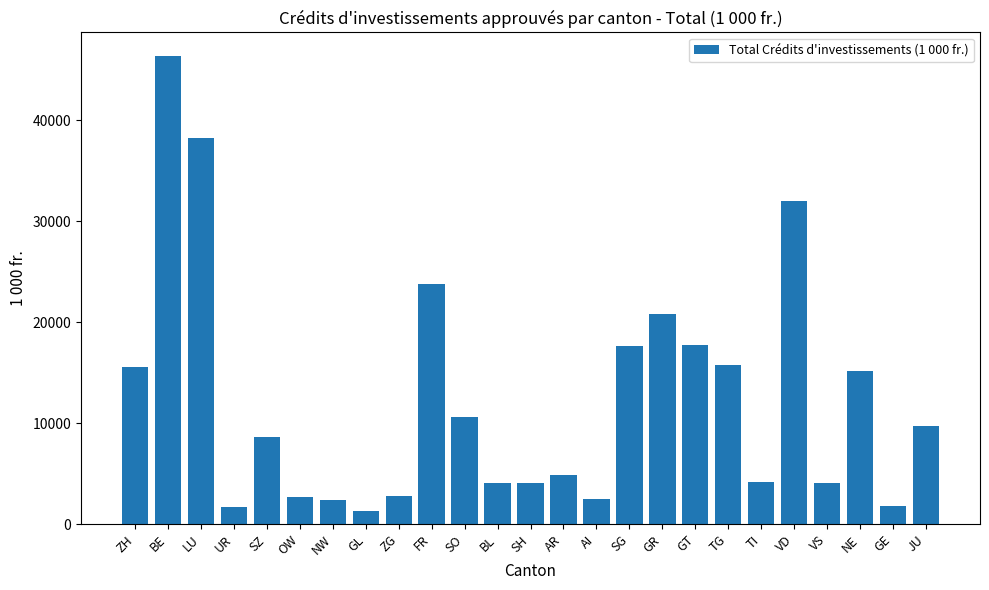

How many data points does each series have?

25